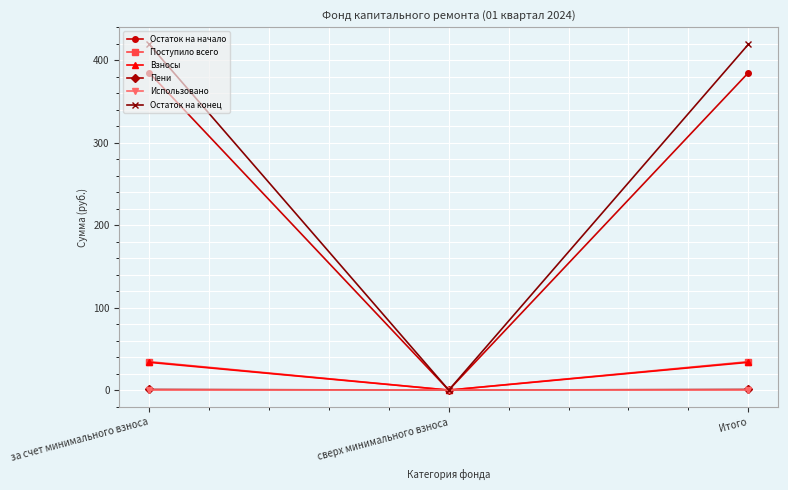

Which series has the widest spread of values?

Остаток на конец